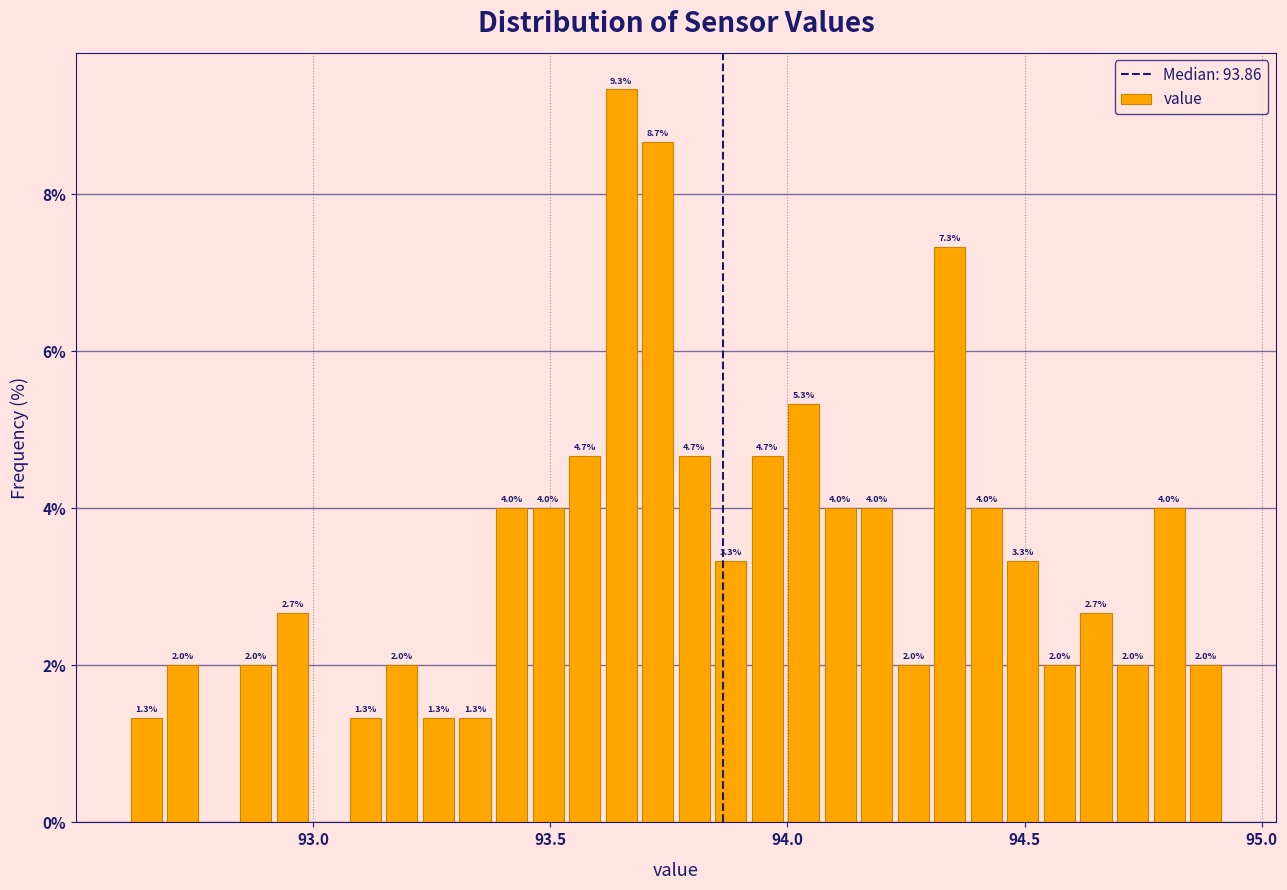

Read against the x-axis, roughly where is the centre of the tallest bar?

93.65